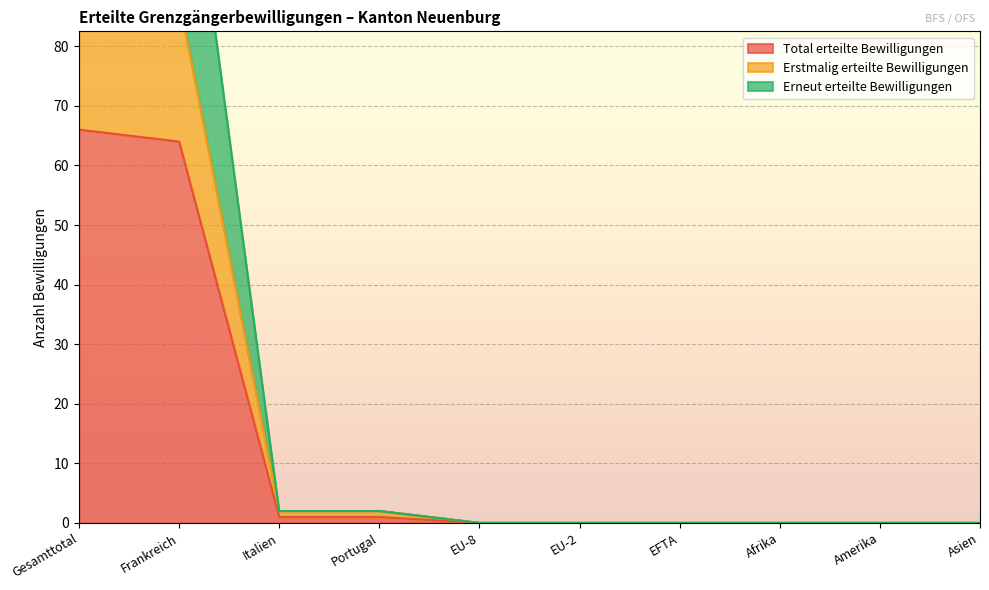

How many categories are shown in the chart?

10